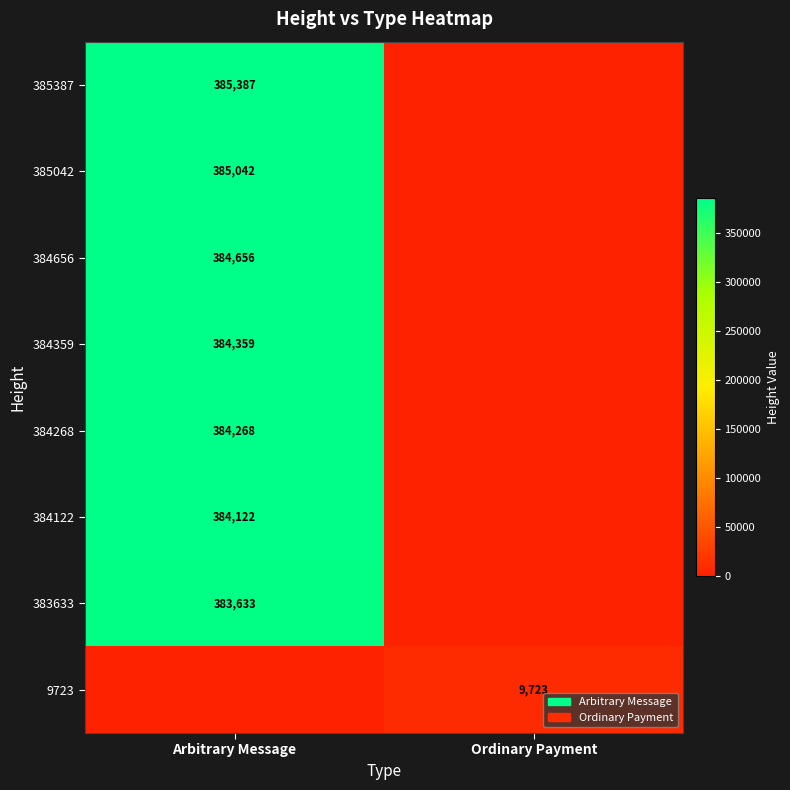

The value of 384656 at Arbitrary Message is 384656. True or false?

True